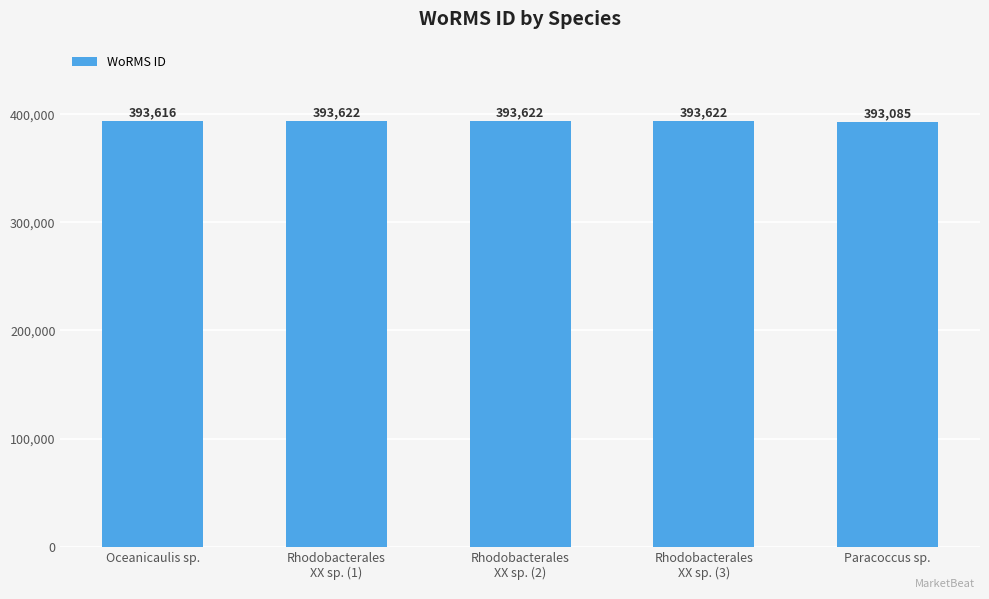

Reading left to right, extract all data points from this chart.

Oceanicaulis sp.=393616	Rhodobacterales
XX sp. (1)=393622	Rhodobacterales
XX sp. (2)=393622	Rhodobacterales
XX sp. (3)=393622	Paracoccus sp.=393085